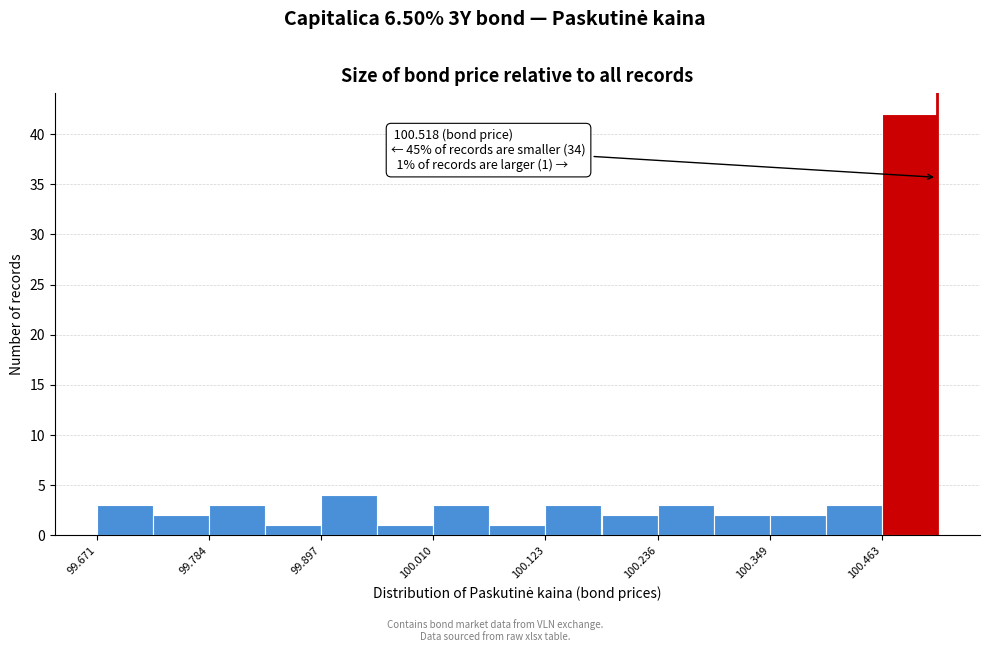

Around what value on the x-axis is the tallest bar? Give the approximate position of its centre, as read against the axis.

100.50